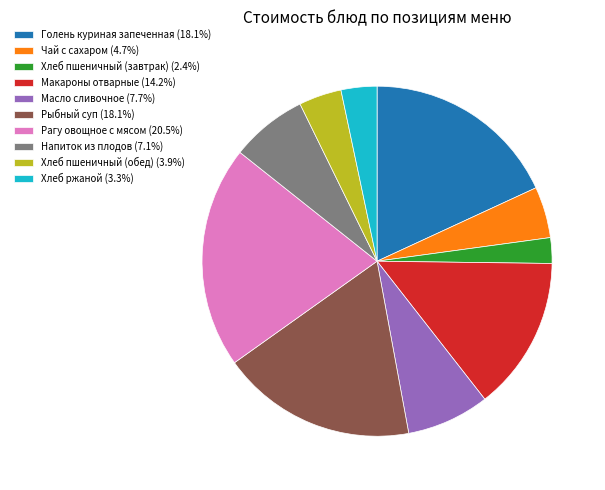

Do Голень куриная запеченная (18.1%) and Макароны отварные (14.2%) together represent more than half of the pie?

No